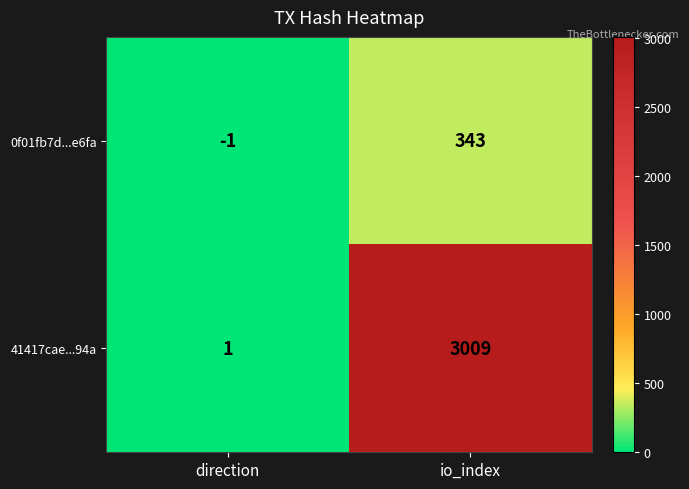

The 0f01fb7d...e6fa series shows 343 at io_index. True or false?

True